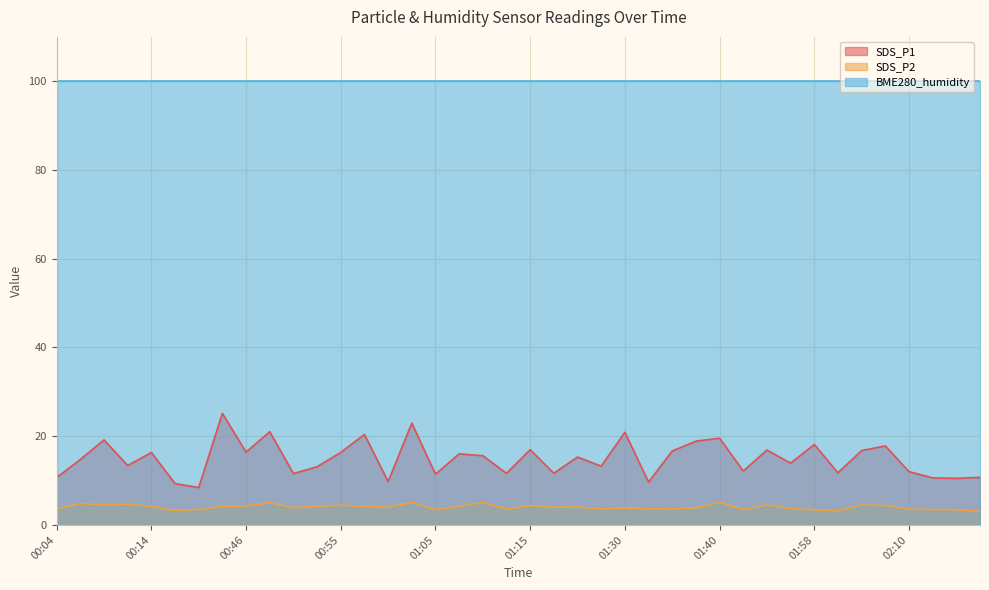

True or false: SDS_P1 has a value of 5.4 at 02:05.

False